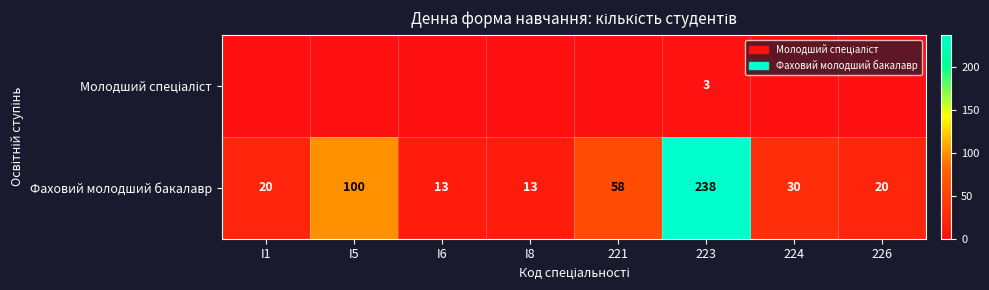

Where does the Фаховий молодший бакалавр series first go above 30?

I5